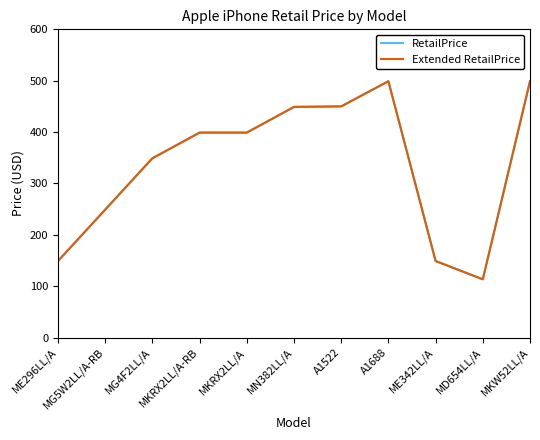

Does the chart display data point markers on the line(s)?

No